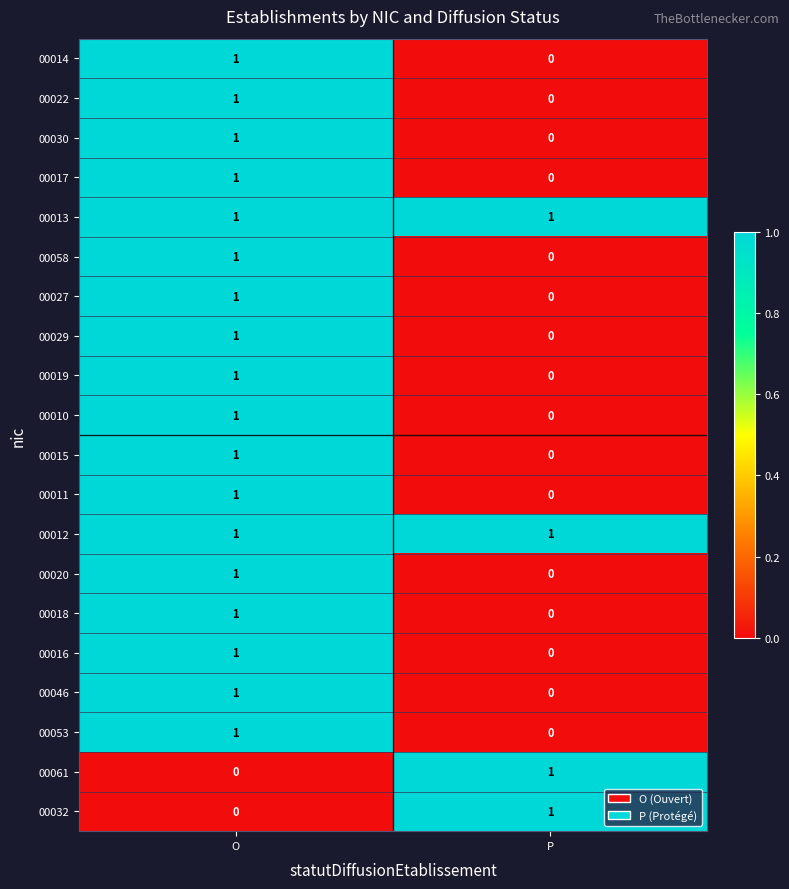

What is the total value across all series at P?

4